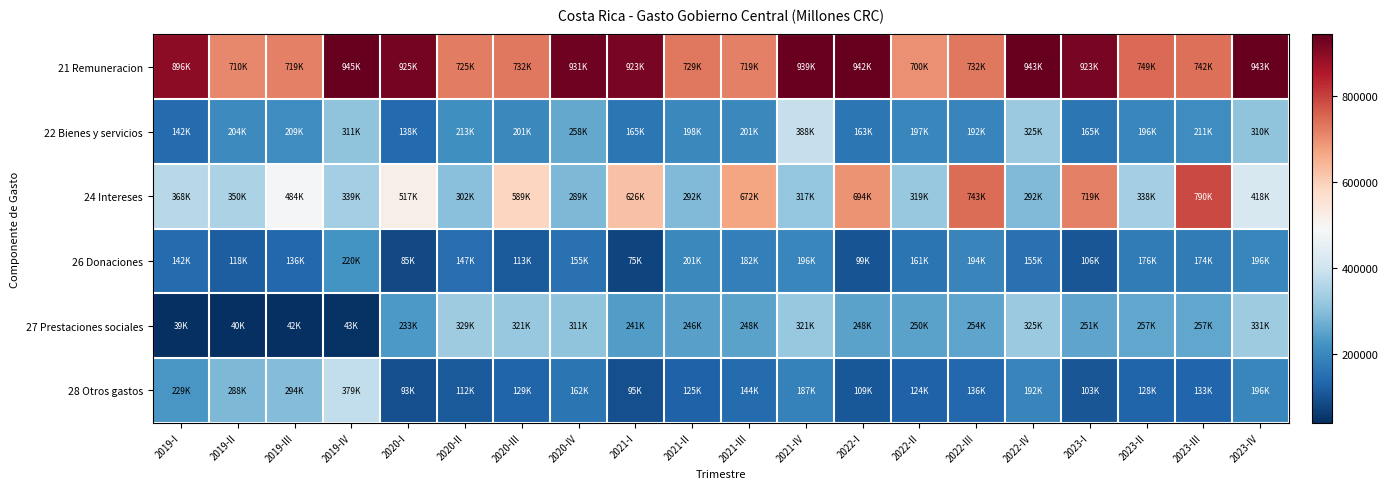

Reading right to left, extract all data points from this chart.

21 Remuneracion: 2023-IV=943424.7	2023-III=742077.2	2023-II=749184.9	2023-I=922804.1	2022-IV=943197.2	2022-III=731994.7	2022-II=700126.6	2022-I=941938.1	2021-IV=939213.0	2021-III=719099.8	2021-II=729014.3	2021-I=923084.4	2020-IV=930715.3	2020-III=731907.6	2020-II=724839.4	2020-I=925178.1	2019-IV=944698.7	2019-III=719065.7	2019-II=709939.3	2019-I=895804.1
22 Bienes y servicios: 2023-IV=310392.7	2023-III=210675.5	2023-II=195789.5	2023-I=165112.8	2022-IV=324806.3	2022-III=192259.2	2022-II=197269.4	2022-I=162955.7	2021-IV=388011.0	2021-III=201244.3	2021-II=198424.0	2021-I=165105.9	2020-IV=258442.2	2020-III=201424.2	2020-II=212797.9	2020-I=138170.7	2019-IV=311174.4	2019-III=209104.1	2019-II=204110.2	2019-I=142011.7
24 Intereses: 2023-IV=418228.2	2023-III=789726.9	2023-II=338376.7	2023-I=719456.7	2022-IV=292068.5	2022-III=743475.2	2022-II=319306.0	2022-I=693881.6	2021-IV=317063.6	2021-III=671733.9	2021-II=291938.8	2021-I=625776.7	2020-IV=288534.3	2020-III=588646.7	2020-II=302172.3	2020-I=517043.5	2019-IV=338716.5	2019-III=484417.0	2019-II=349549.2	2019-I=367521.3
26 Donaciones: 2023-IV=196442.1	2023-III=174104.2	2023-II=175774.8	2023-I=105809.2	2022-IV=154628.0	2022-III=193862.5	2022-II=161304.8	2022-I=99409.4	2021-IV=196400.8	2021-III=181875.7	2021-II=200903.1	2021-I=75108.1	2020-IV=155027.5	2020-III=112824.9	2020-II=147293.2	2020-I=84735.6	2019-IV=219992.6	2019-III=135789.9	2019-II=117933.9	2019-I=141619.2
27 Prestaciones sociales: 2023-IV=331495.1	2023-III=257164.9	2023-II=257046.2	2023-I=251339.2	2022-IV=325413.2	2022-III=254404.6	2022-II=250447.9	2022-I=247699.9	2021-IV=320699.5	2021-III=248080.2	2021-II=246288.0	2021-I=240576.6	2020-IV=310822.0	2020-III=321273.0	2020-II=329208.7	2020-I=232615.7	2019-IV=43083.2	2019-III=42193.7	2019-II=40135.4	2019-I=38911.5
28 Otros gastos: 2023-IV=196430.2	2023-III=132540.1	2023-II=128394.8	2023-I=103121.3	2022-IV=192246.6	2022-III=135909.0	2022-II=124225.9	2022-I=108887.1	2021-IV=187087.6	2021-III=143557.7	2021-II=124654.3	2021-I=95175.1	2020-IV=162404.3	2020-III=129090.0	2020-II=111673.2	2020-I=93186.0	2019-IV=379121.4	2019-III=294072.4	2019-II=288296.3	2019-I=229060.8